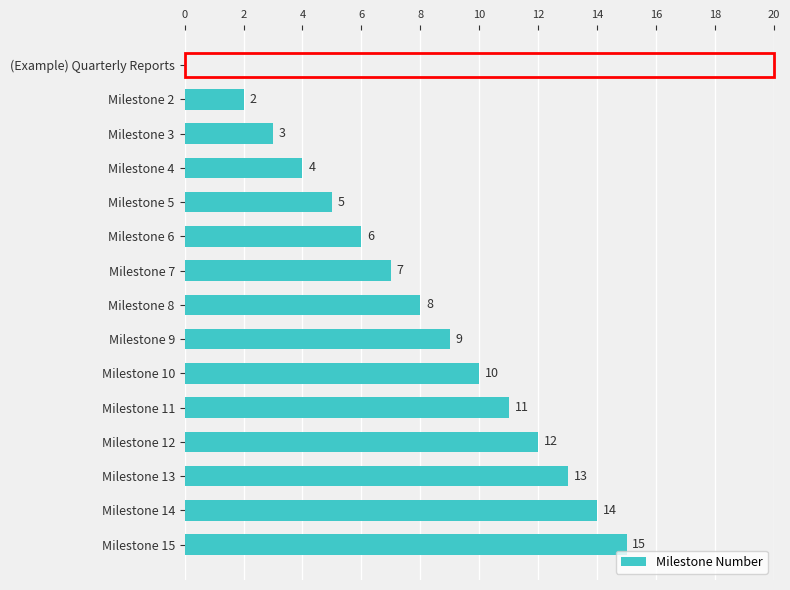

Approximately how many times larger is the value at Milestone 6 compared to Milestone 12?

0.5